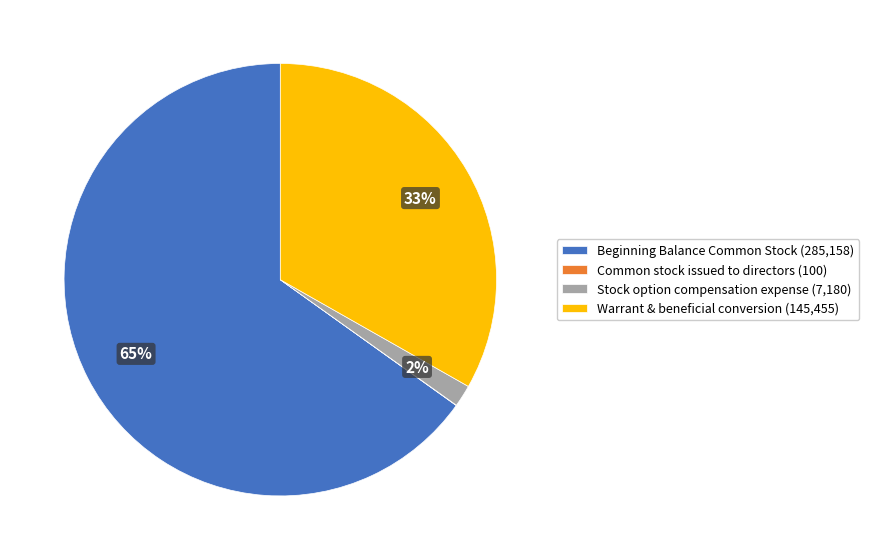

To the nearest percent, what is the combined percentage of Warrant & beneficial conversion (145,455) and Beginning Balance Common Stock (285,158)?

98%